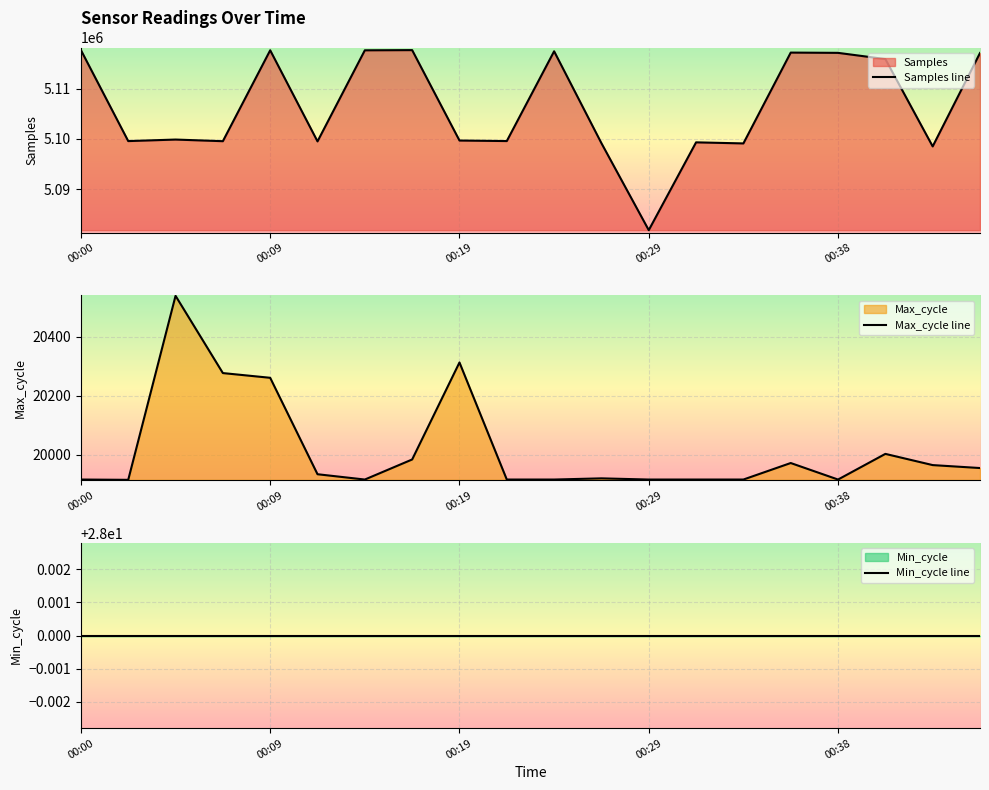

At which label is Max_cycle line closest to 20227?

00:09